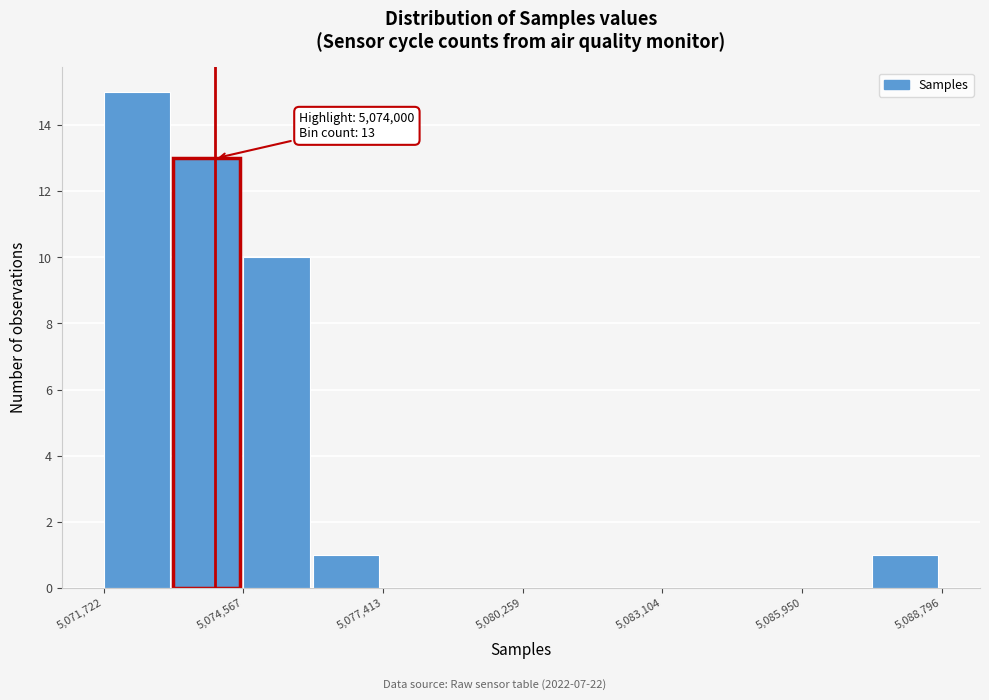

Around what value on the x-axis is the tallest bar? Give the approximate position of its centre, as read against the axis.

5072500